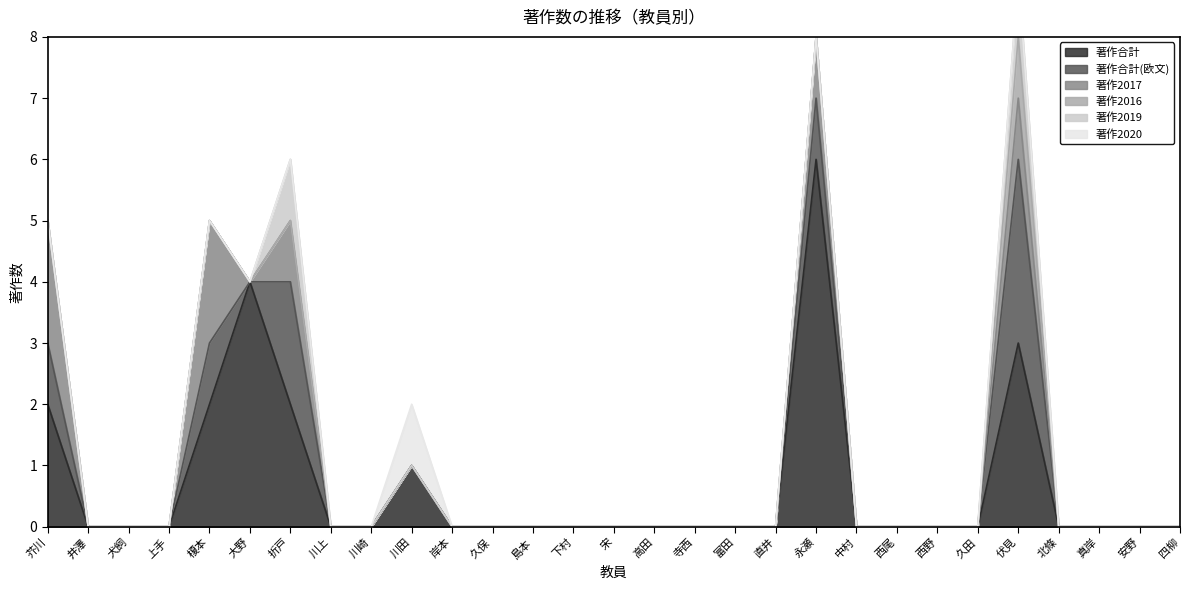

What is the sum of all 著作2020 values?

1